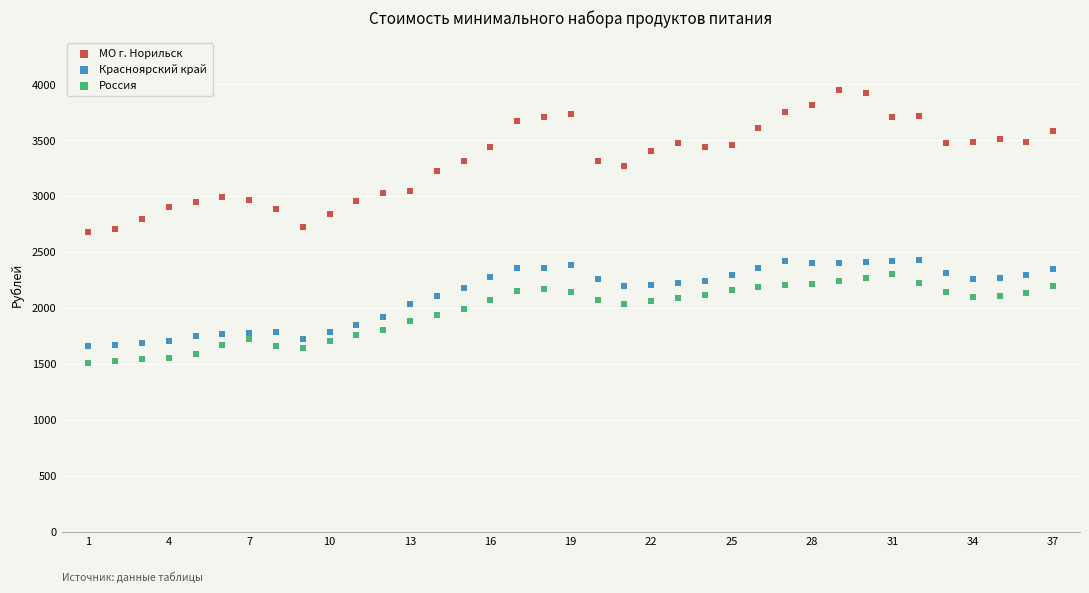

Which series has the largest Y range (max minus min)?

МО г. Норильск